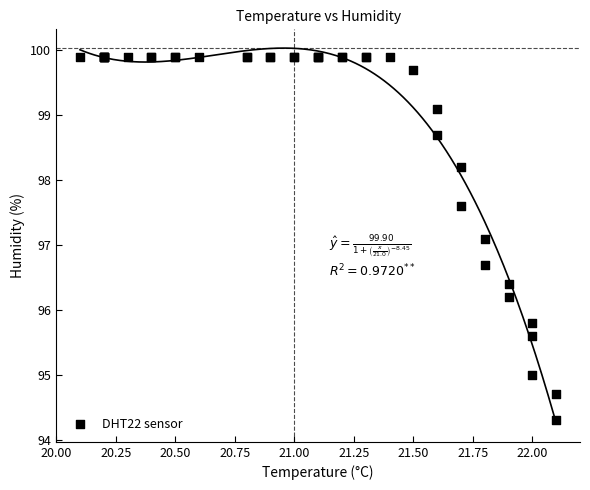

What Y value in the scatter plot is closest to 97?

97.1